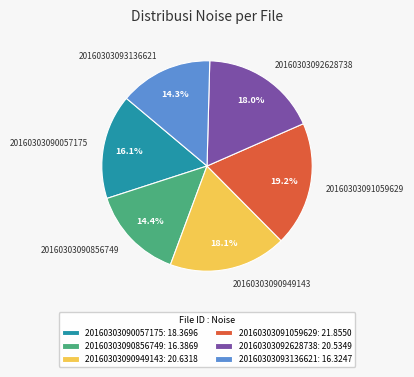

True or false: 20160303093136621 accounts for 14% of the total.

True